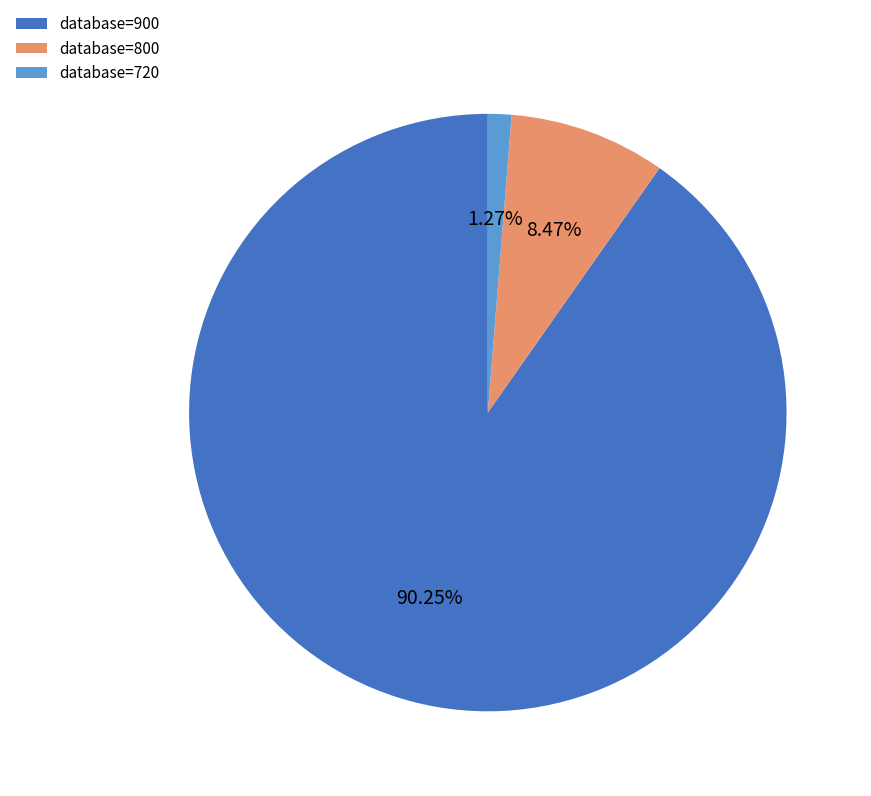

Rank the categories by value from highest to lowest.

database=900, database=800, database=720